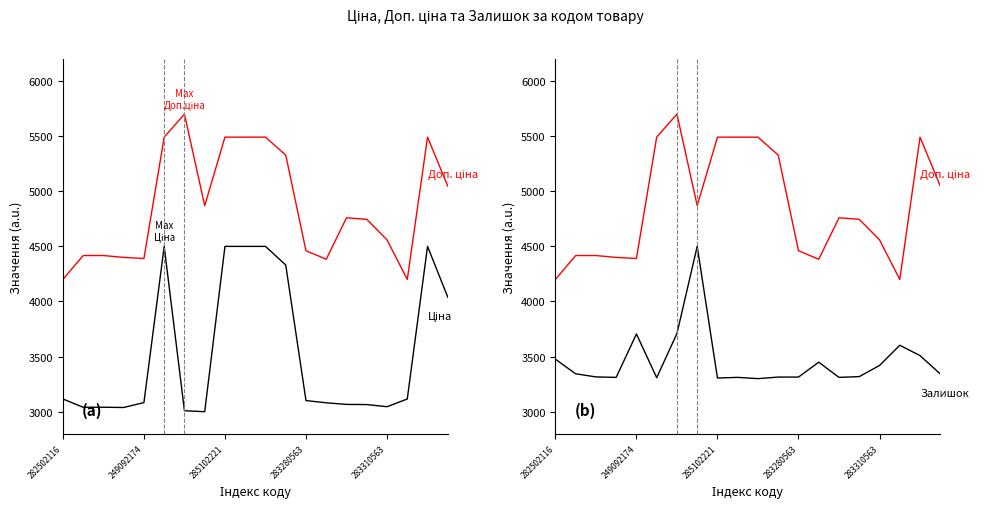

What are all the series names shown in the legend?

Доп. ціна, Ціна, Залишок